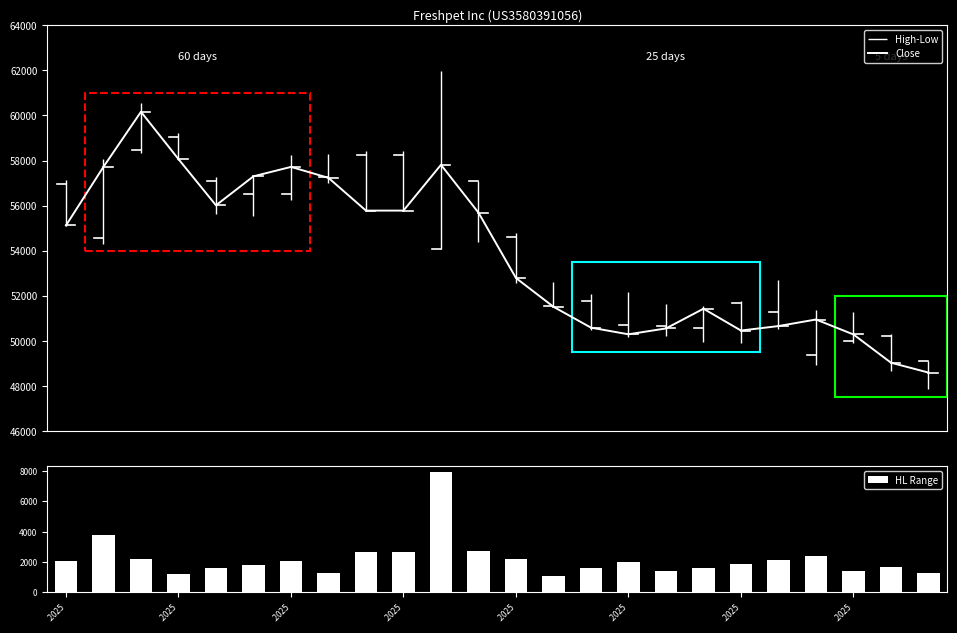

What is the minimum value for Close?

48601